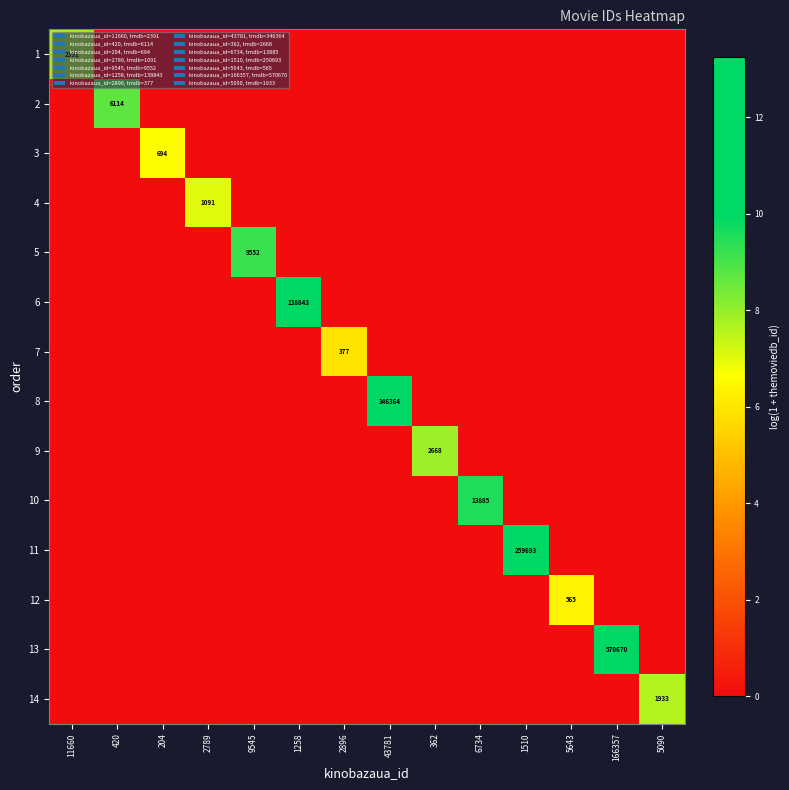

What is the sum of all 2 values?

8.7